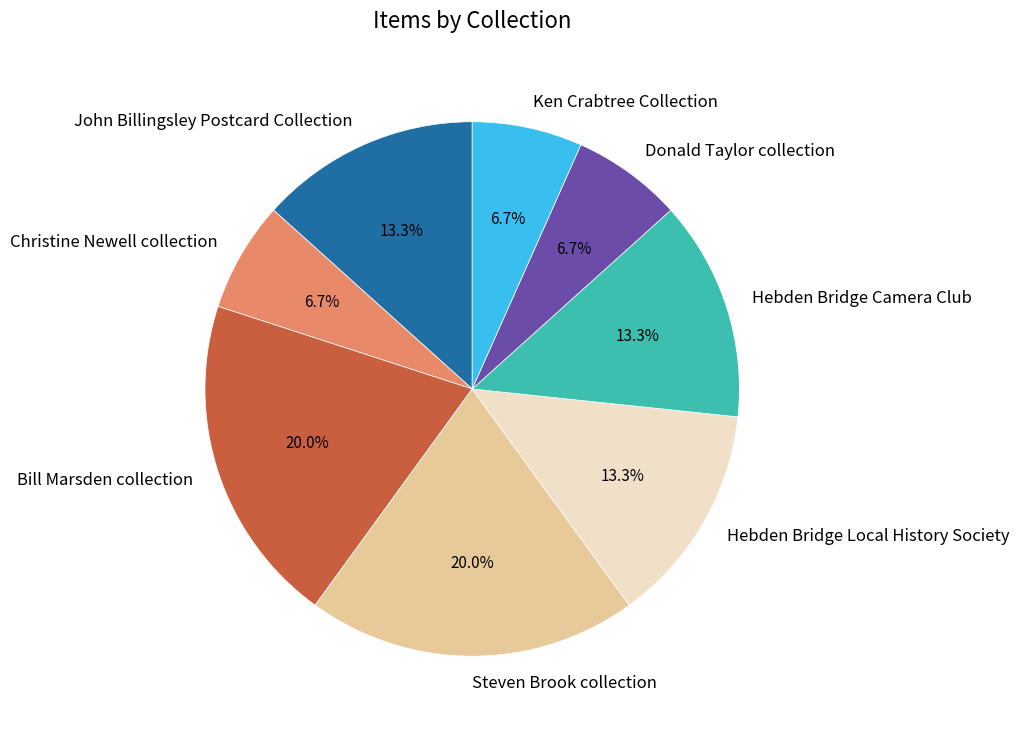

The Hebden Bridge Camera Club slice represents 27% of the pie. True or false?

False